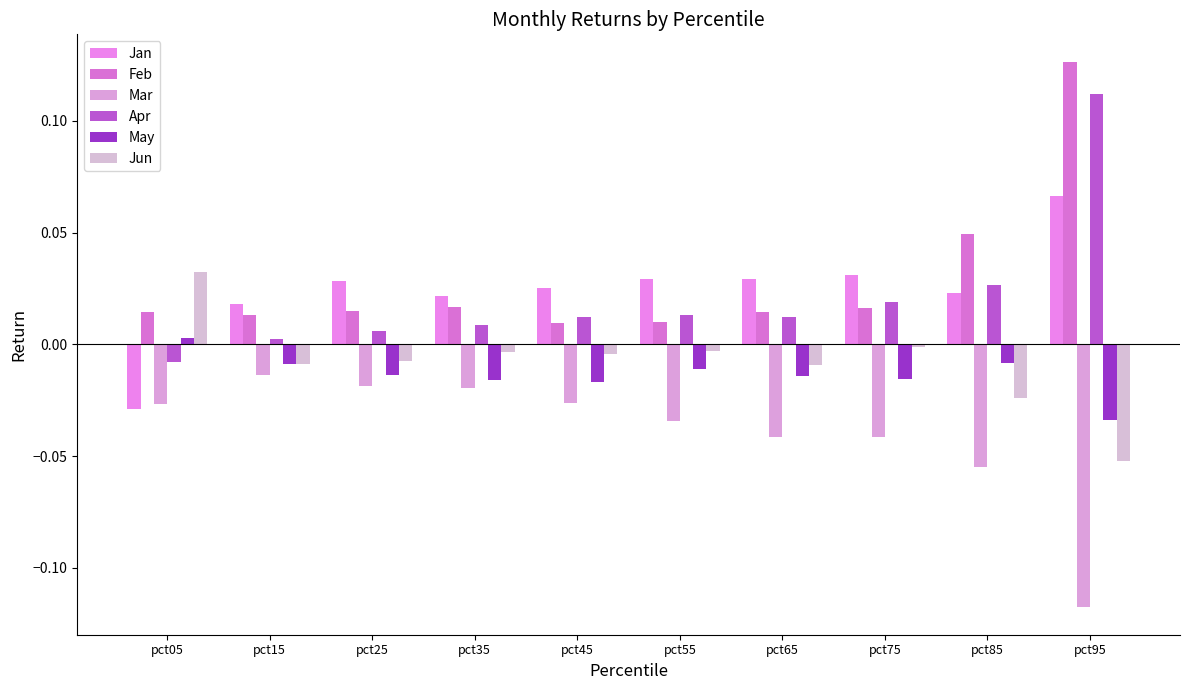

How many bars are there in total?

60